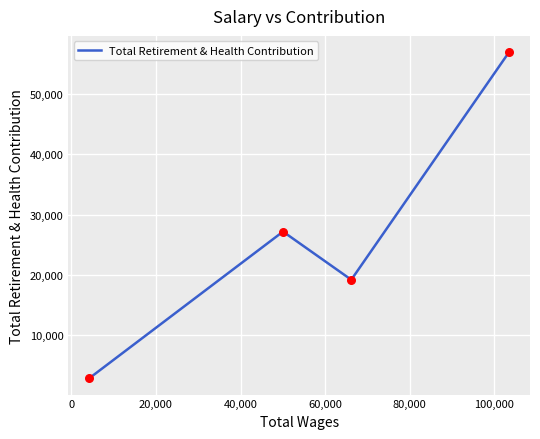

What is the sum of all values?

106277